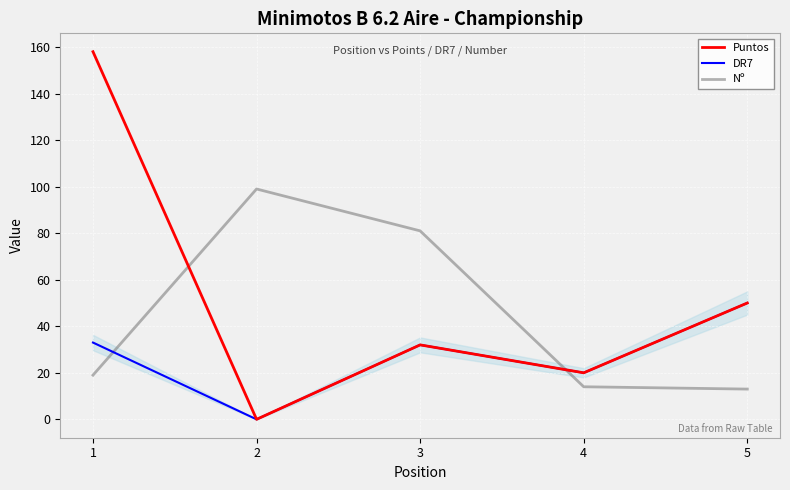

Where is the first local maximum for Nº?

2